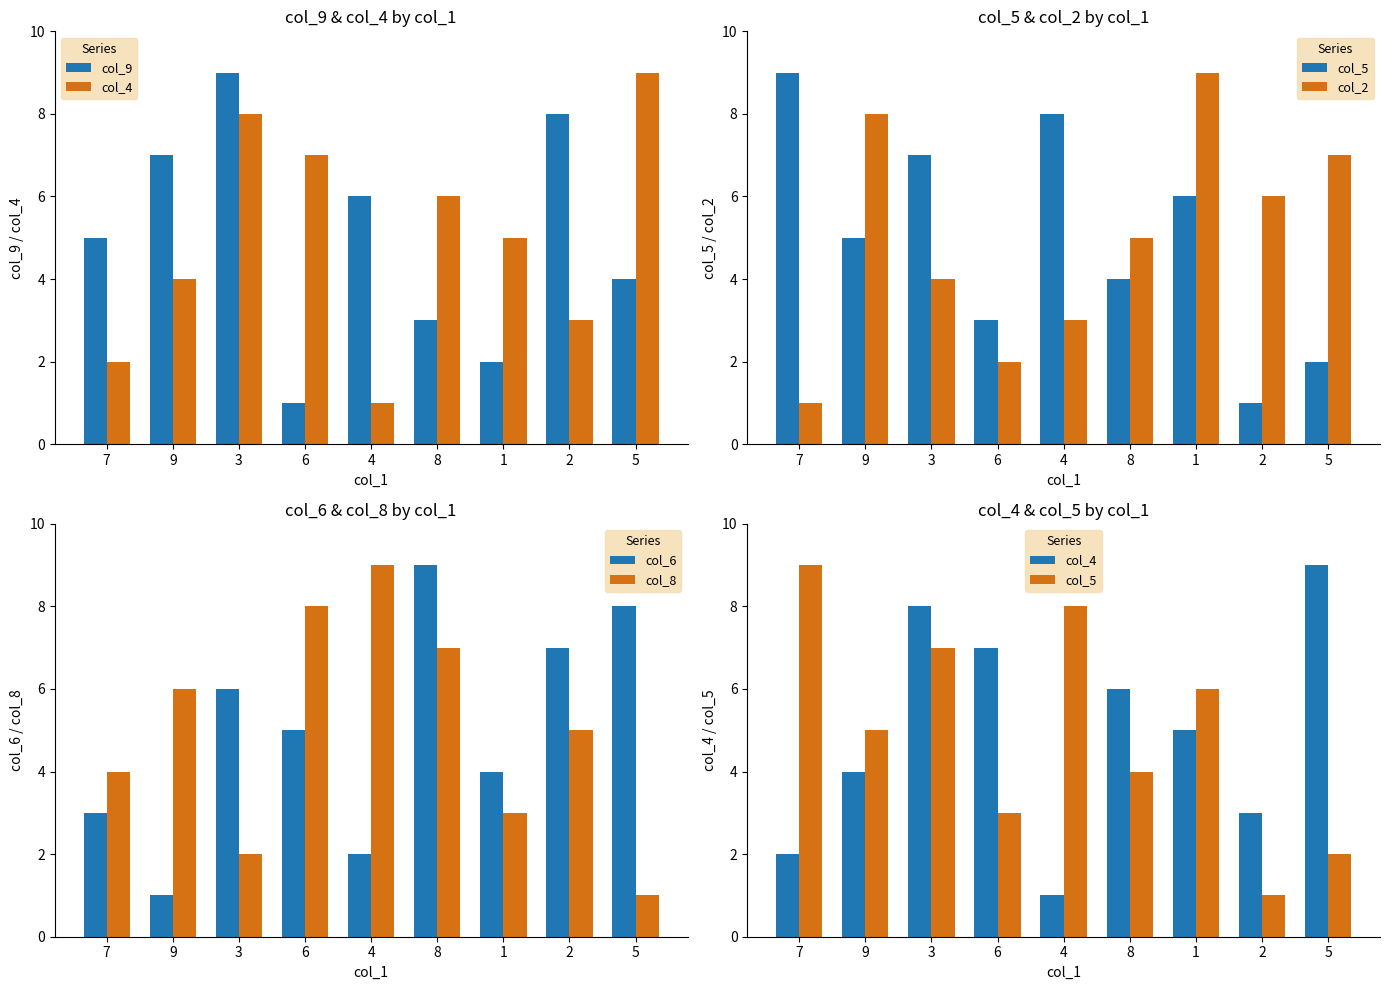

What is the lowest value of the col_8 series?

1